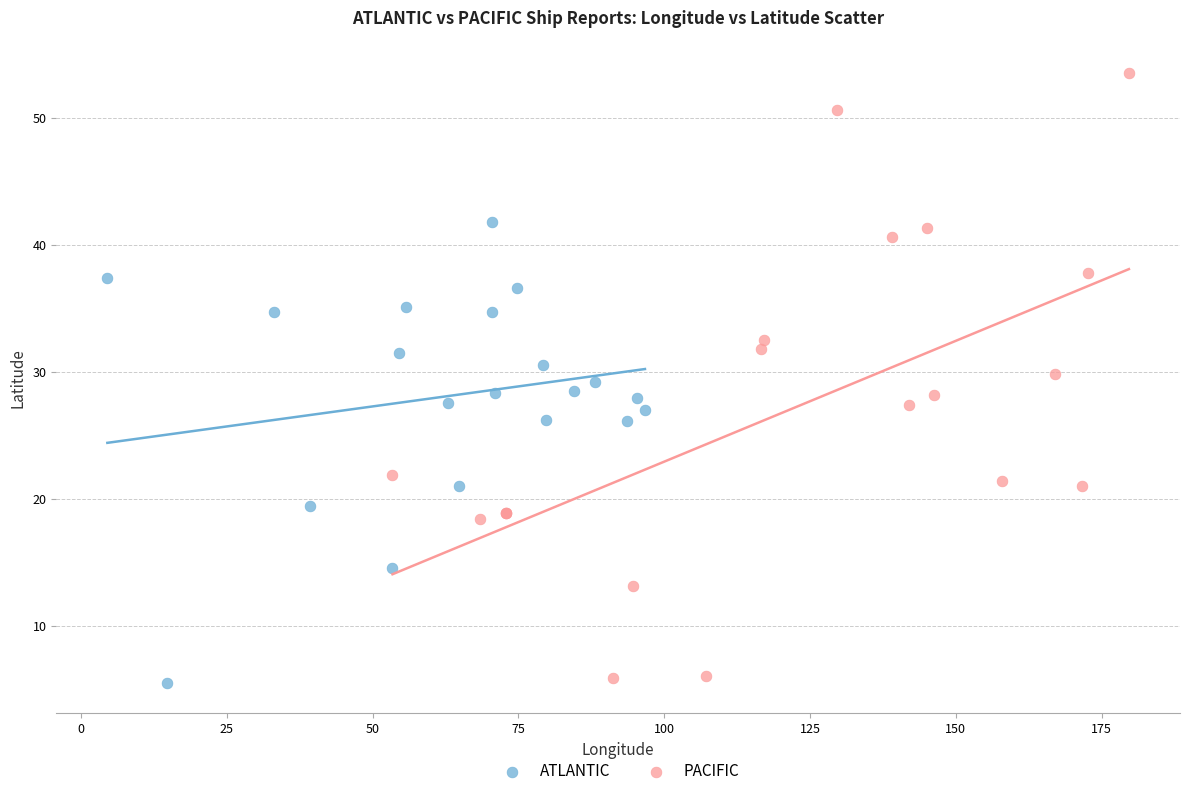

Which series has the widest spread of Y values?

PACIFIC